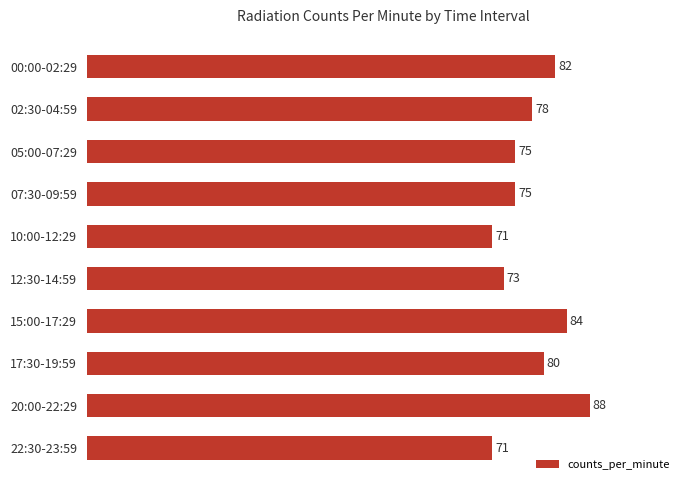

Reading top to bottom, list all the values displayed in this chart.

82	78	75	75	71	73	84	80	88	71